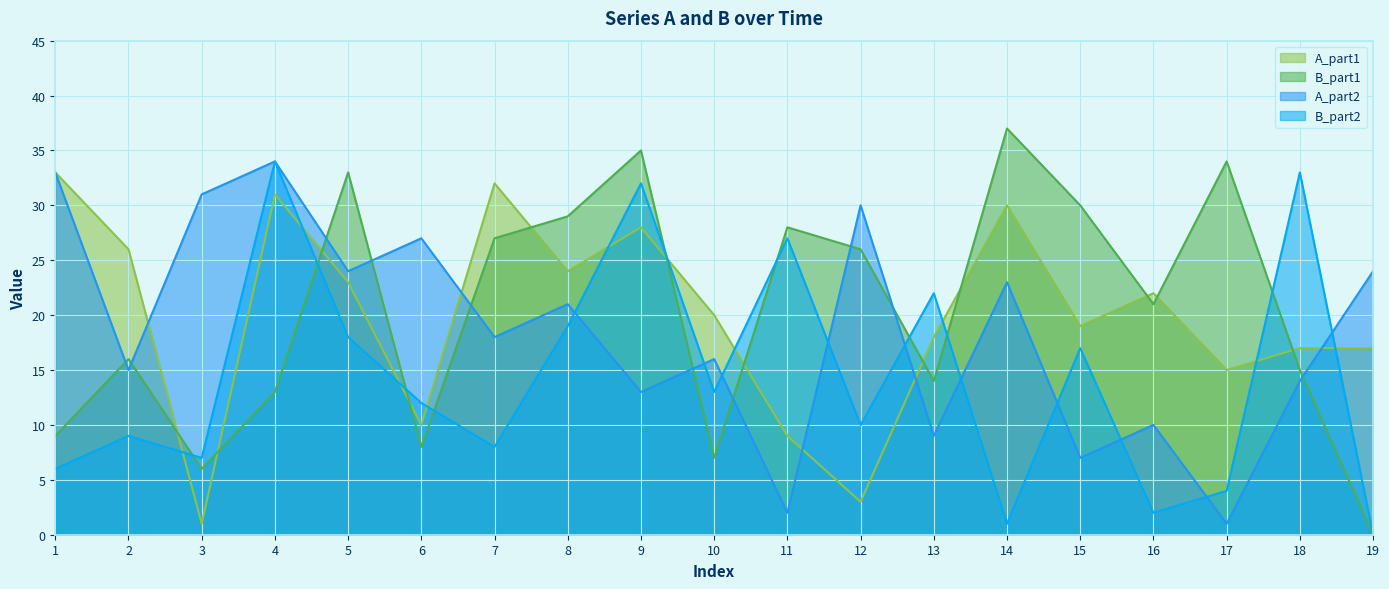

How many interior local peaks does the A_part2 series have?

7